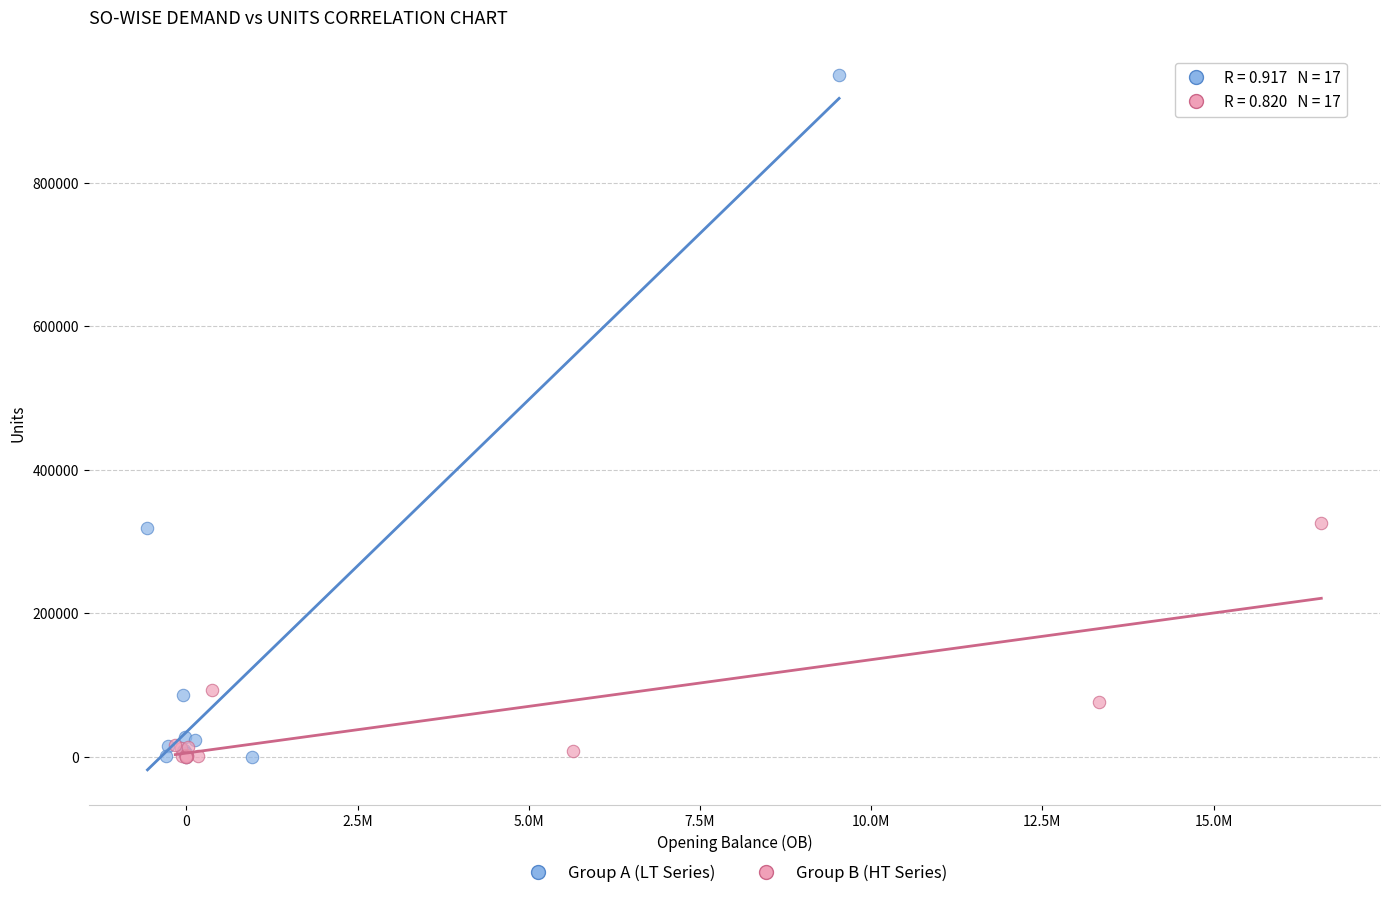

Which series reaches the maximum Y coordinate?

Group A (LT Series)